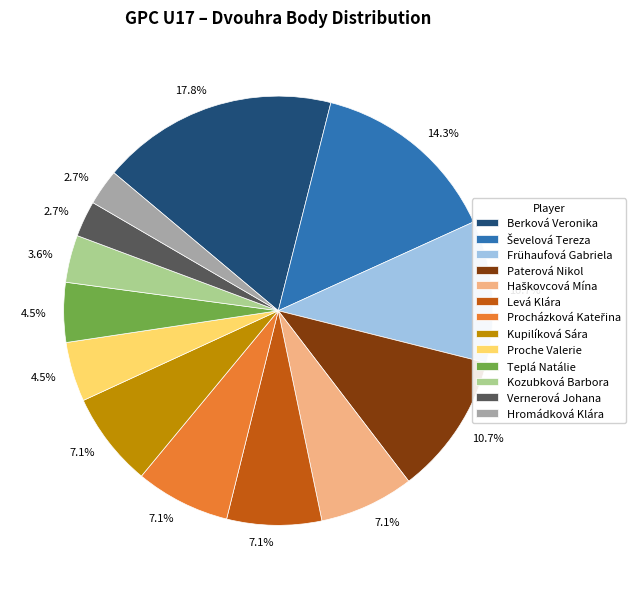

To the nearest percent, what portion does Levá Klára represent?

7%